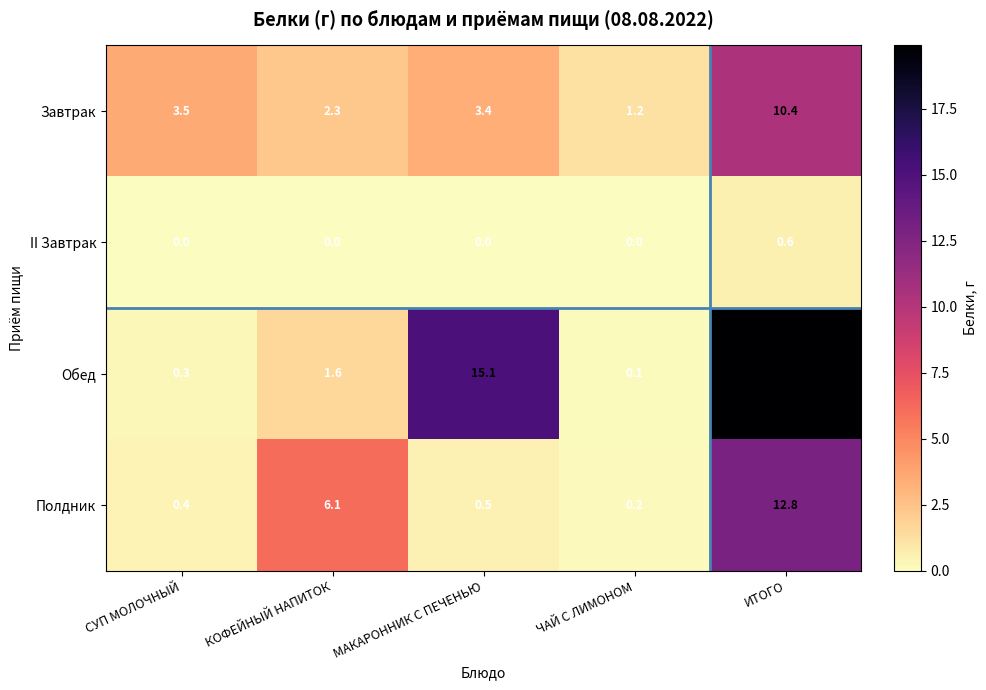

Rank the series at СУП МОЛОЧНЫЙ from highest to lowest value.

Завтрак, Полдник, Обед, II Завтрак